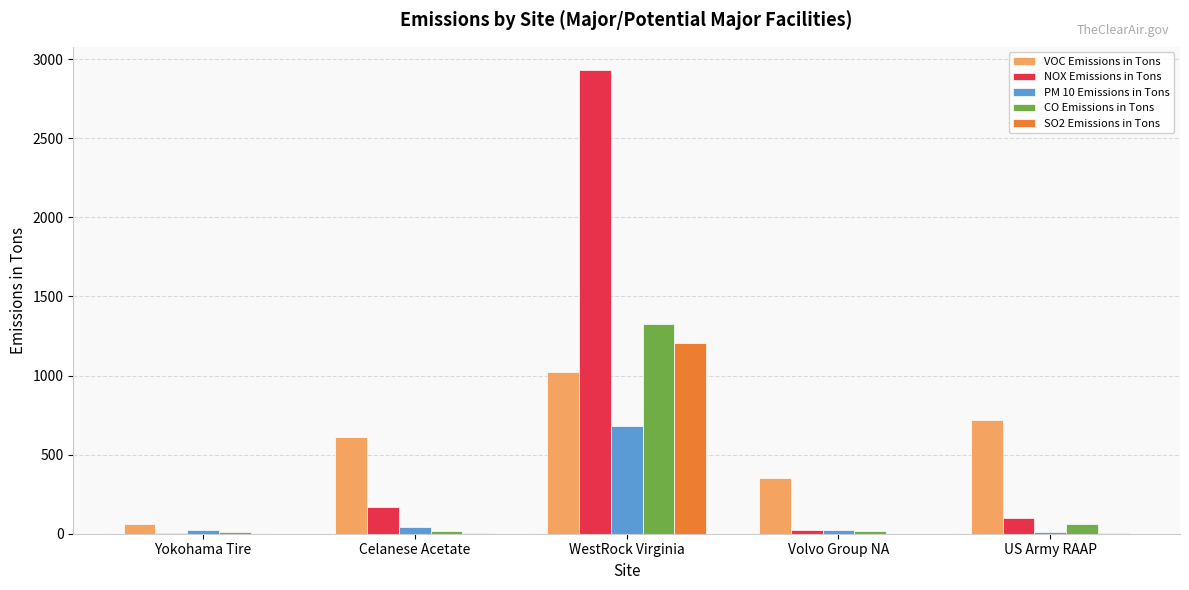

The SO2 Emissions in Tons series shows 0.1 at Yokohama Tire. True or false?

True